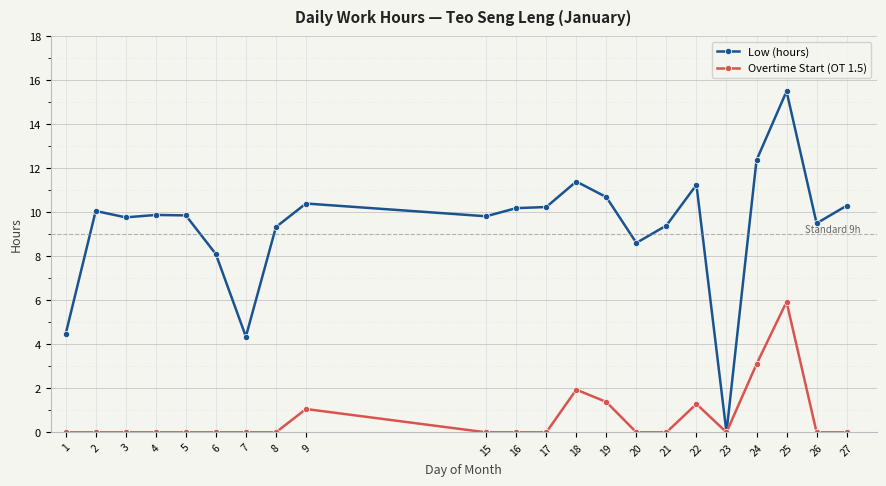

At how many categories does at least one series exceed 2?

21